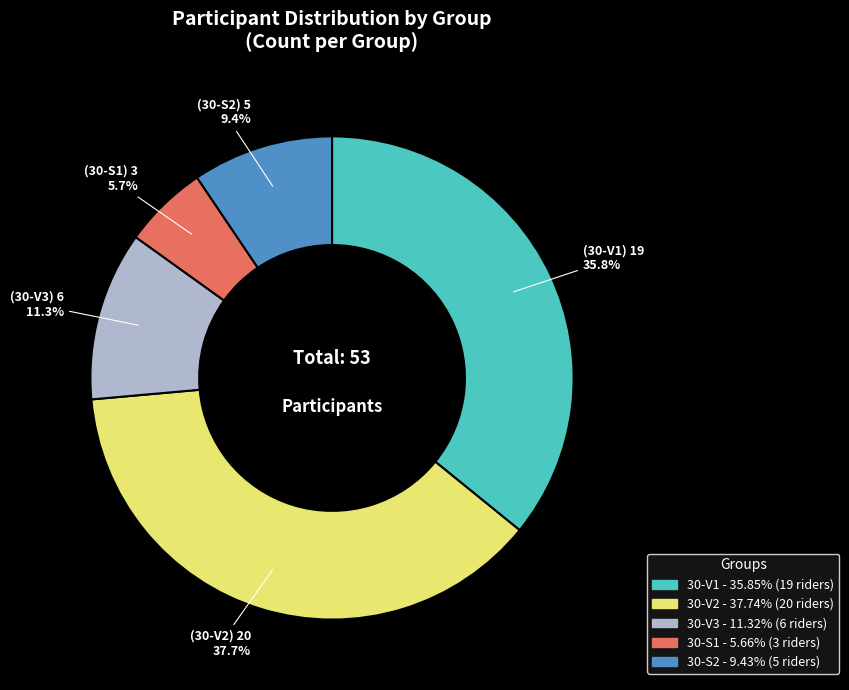

Is there a majority slice in this chart?

No